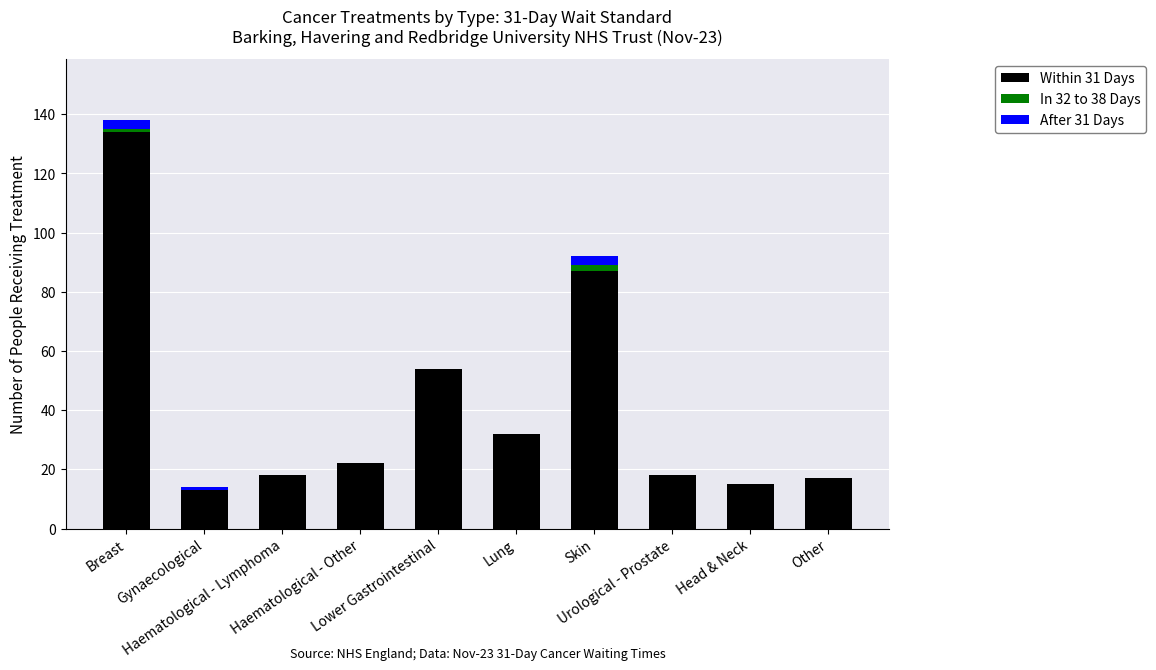

Are the bars grouped side by side (vs. stacked)?

No